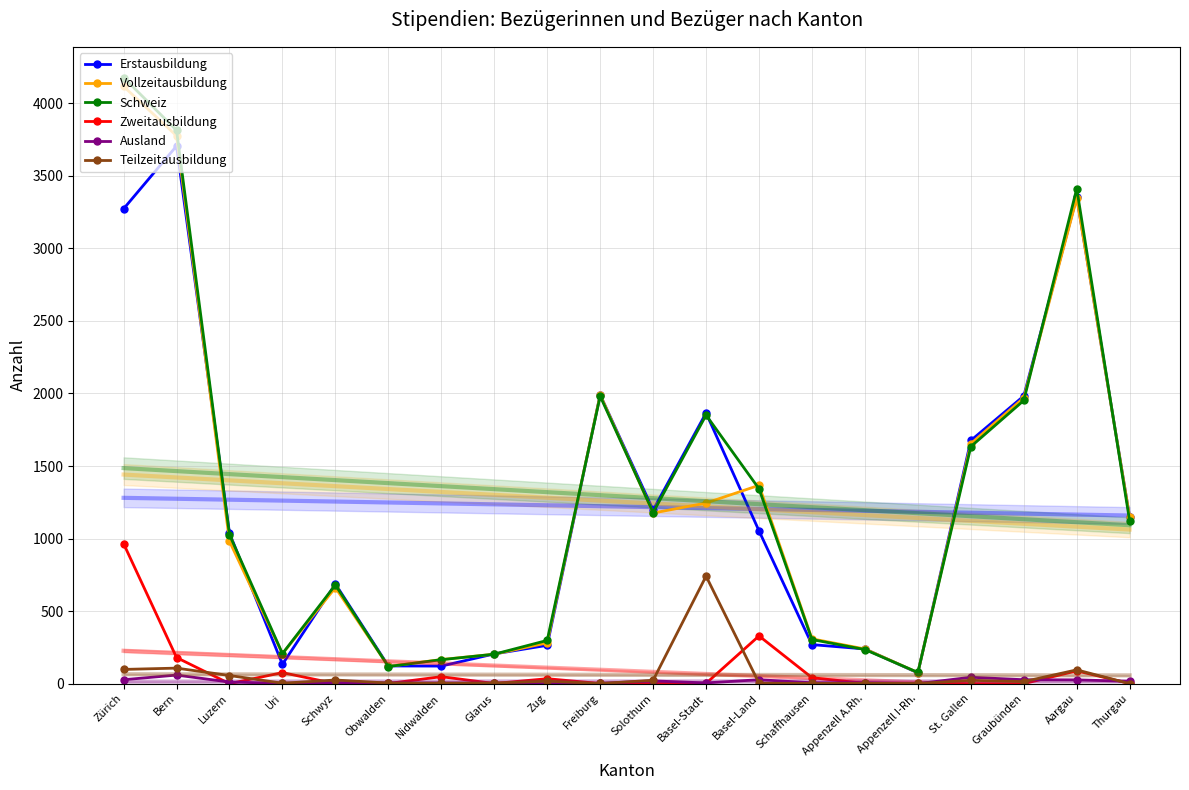

Reading left to right, what are all the values shown in this chart?

Erstausbildung: Zürich=3273	Bern=3706	Luzern=1037	Uri=133	Schwyz=687	Obwalden=122	Nidwalden=121	Glarus=205	Zug=264	Freiburg=1991	Solothurn=1197	Basel-Stadt=1866	Basel-Land=1053	Schaffhausen=269	Appenzell A.Rh.=239	Appenzell I-Rh.=74	St. Gallen=1676	Graubünden=1983	Aargau=3355	Thurgau=1146
Vollzeitausbildung: Zürich=4117	Bern=3776	Luzern=981	Uri=206	Schwyz=662	Obwalden=119	Nidwalden=166	Glarus=203	Zug=281	Freiburg=1991	Solothurn=1176	Basel-Stadt=1245	Basel-Land=1367	Schaffhausen=309	Appenzell A.Rh.=239	Appenzell I-Rh.=76	St. Gallen=1654	Graubünden=1970	Aargau=3347	Thurgau=1147
Schweiz: Zürich=4178	Bern=3814	Luzern=1026	Uri=207	Schwyz=680	Obwalden=118	Nidwalden=165	Glarus=203	Zug=298	Freiburg=1982	Solothurn=1179	Basel-Stadt=1851	Basel-Land=1343	Schaffhausen=304	Appenzell A.Rh.=235	Appenzell I-Rh.=77	St. Gallen=1634	Graubünden=1952	Aargau=3412	Thurgau=1119
Zweitausbildung: Zürich=965	Bern=180	Luzern=0	Uri=76	Schwyz=0	Obwalden=1	Nidwalden=48	Glarus=1	Zug=34	Freiburg=1	Solothurn=1	Basel-Stadt=2	Basel-Land=329	Schaffhausen=41	Appenzell A.Rh.=2	Appenzell I-Rh.=3	St. Gallen=0	Graubünden=0	Aargau=88	Thurgau=1
Ausland: Zürich=27	Bern=59	Luzern=11	Uri=2	Schwyz=7	Obwalden=5	Nidwalden=4	Glarus=3	Zug=0	Freiburg=2	Solothurn=19	Basel-Stadt=5	Basel-Land=27	Schaffhausen=6	Appenzell A.Rh.=6	Appenzell I-Rh.=0	St. Gallen=44	Graubünden=27	Aargau=26	Thurgau=16
Teilzeitausbildung: Zürich=98	Bern=107	Luzern=56	Uri=3	Schwyz=25	Obwalden=4	Nidwalden=3	Glarus=4	Zug=17	Freiburg=1	Solothurn=23	Basel-Stadt=741	Basel-Land=3	Schaffhausen=1	Appenzell A.Rh.=2	Appenzell I-Rh.=1	St. Gallen=23	Graubünden=14	Aargau=95	Thurgau=0